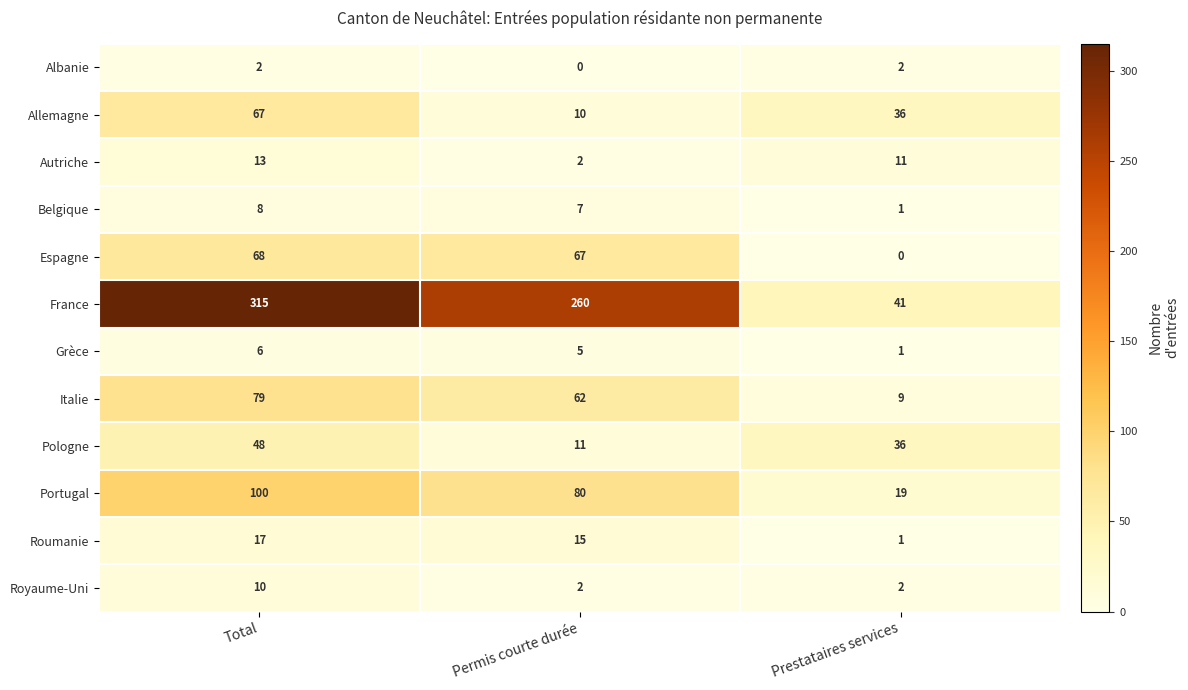

What is the difference between the Royaume-Uni values at Prestataires services and Total?

8